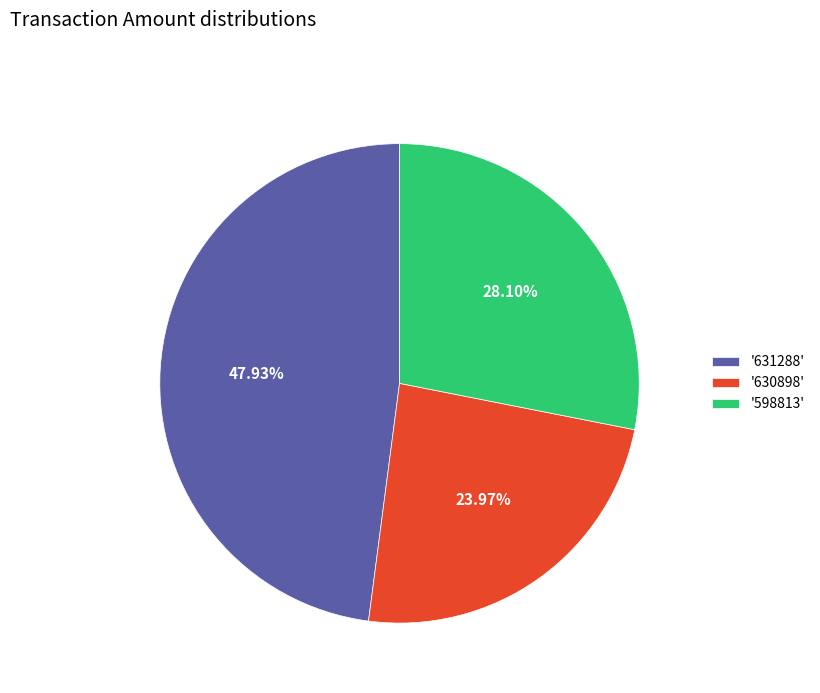

Is the sum of '630898' and '631288' greater than half?

Yes